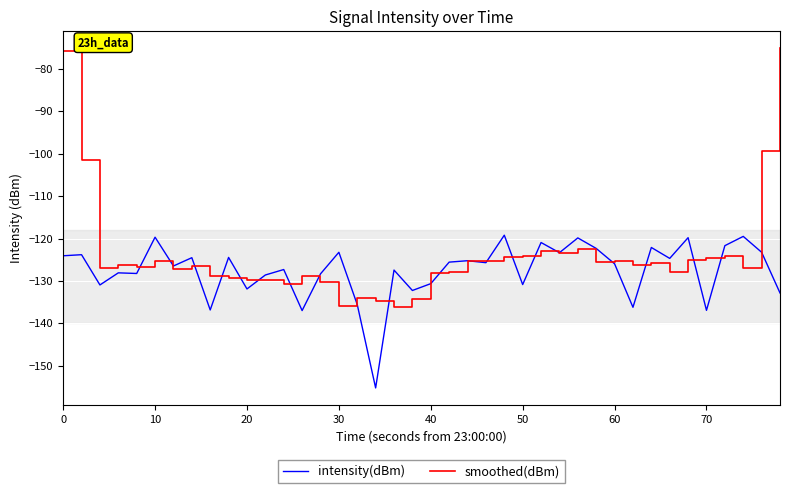

What are all the series names shown in the legend?

intensity(dBm), smoothed(dBm)